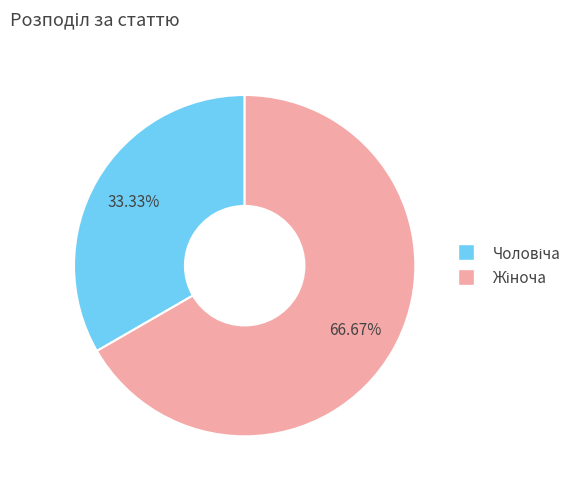

Is there a majority slice in this chart?

Yes